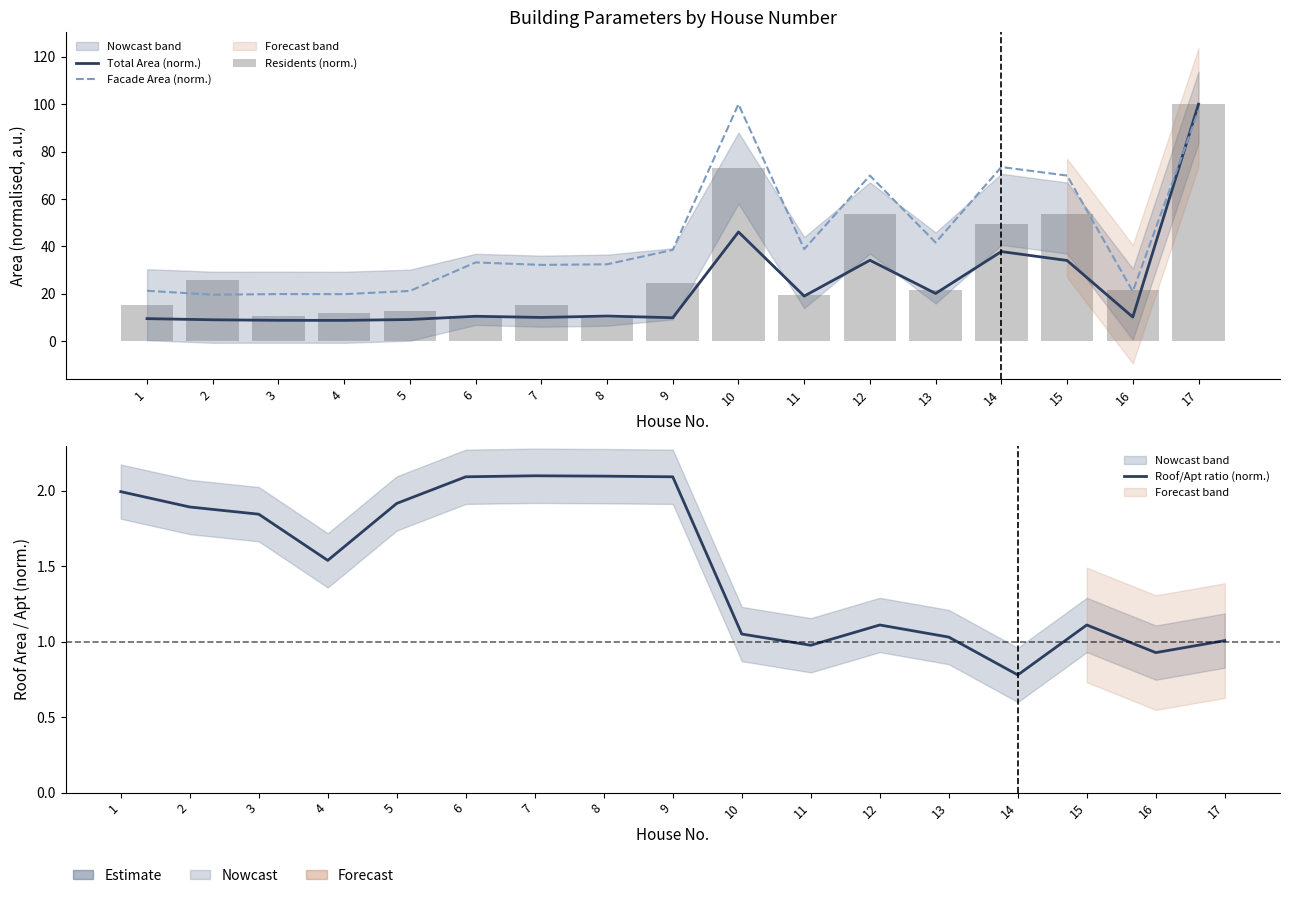

The value of Residents (norm.) at 5 is 4.4. True or false?

False